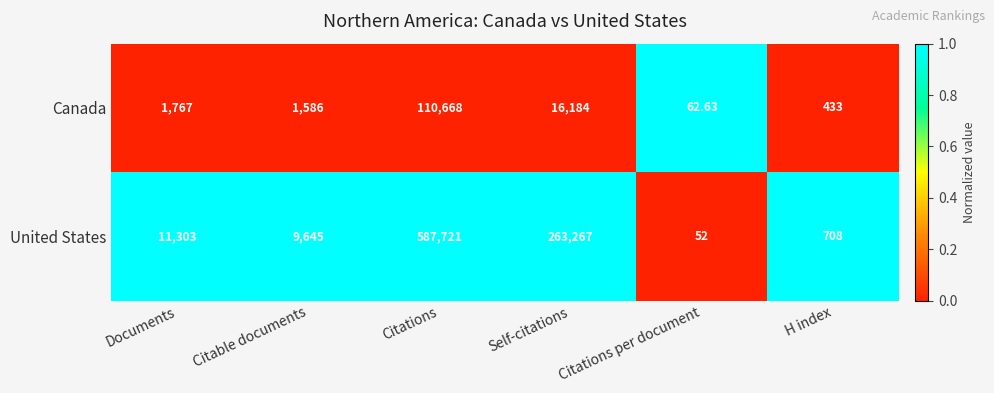

Rank the categories by Canada value from highest to lowest.

Citations, Self-citations, Documents, Citable documents, H index, Citations per document